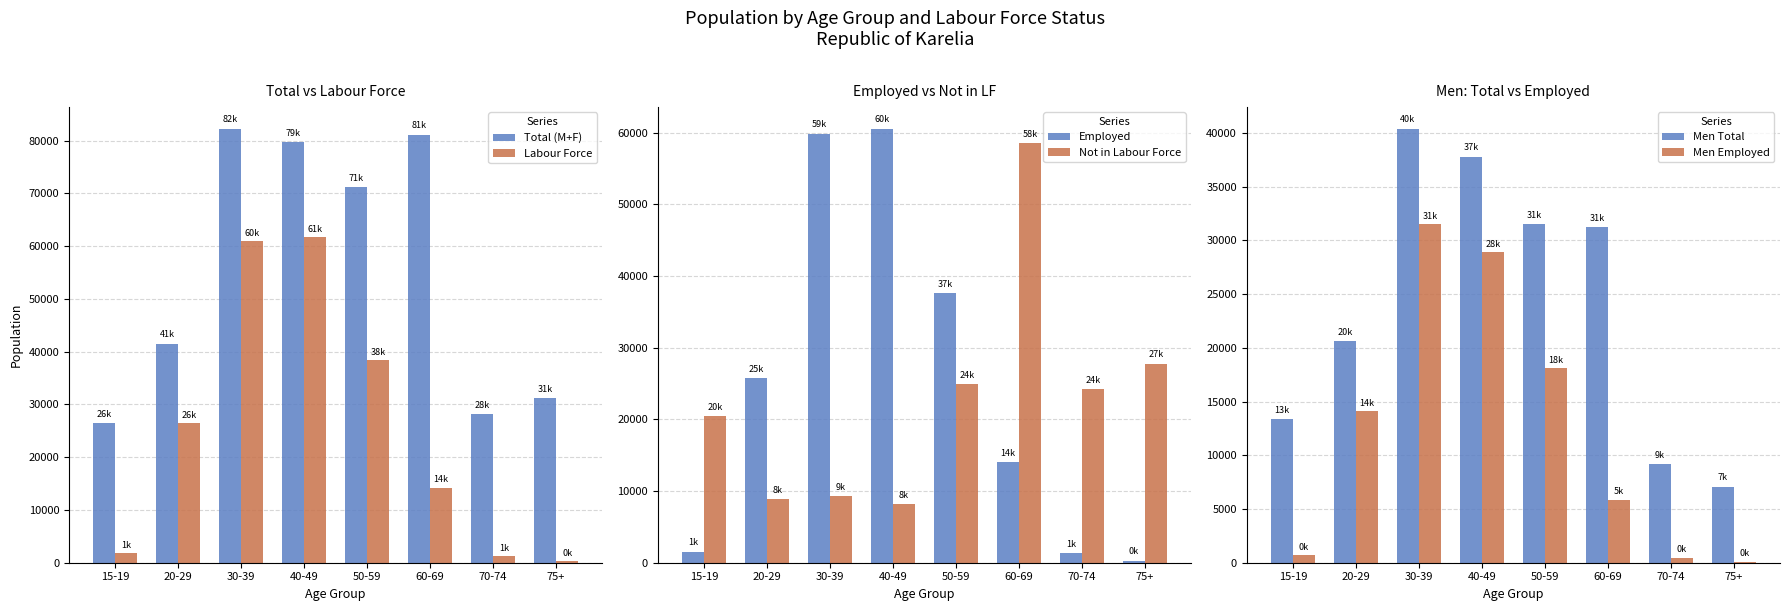

What is the difference between the maximum and minimum values in the Men Employed series?

31387